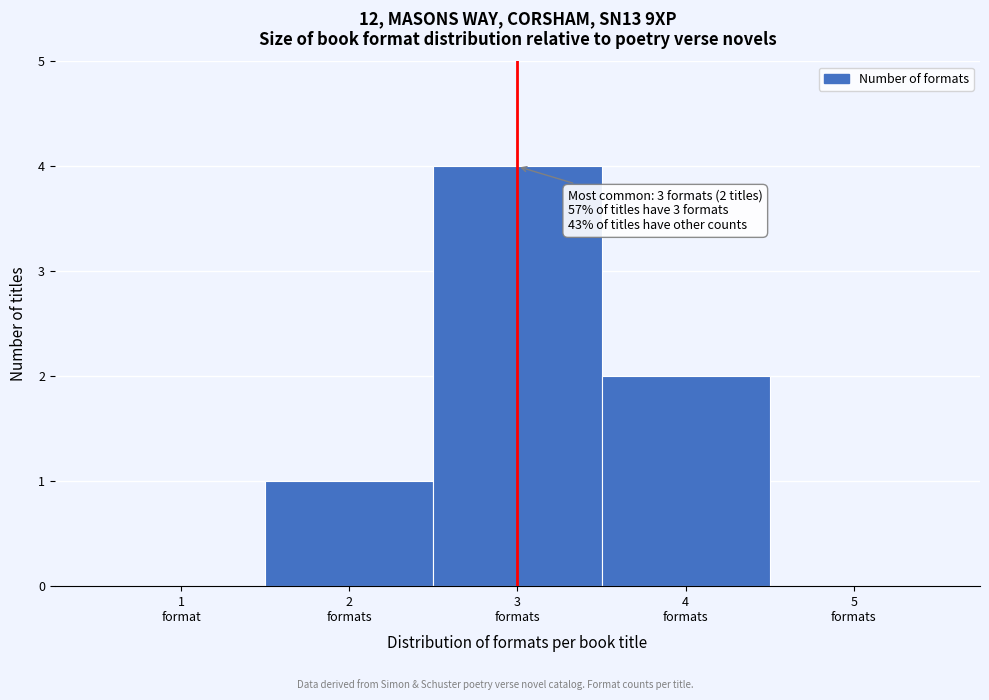

What is the sum of all values?

7